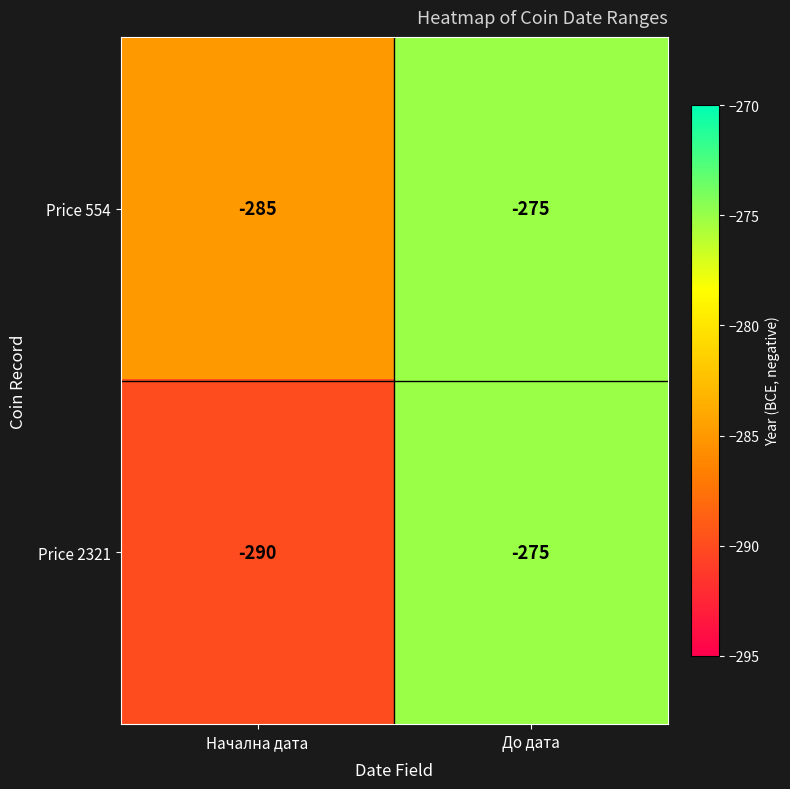

List the labels in order of Price 2321 value, smallest first.

Начална дата, До дата